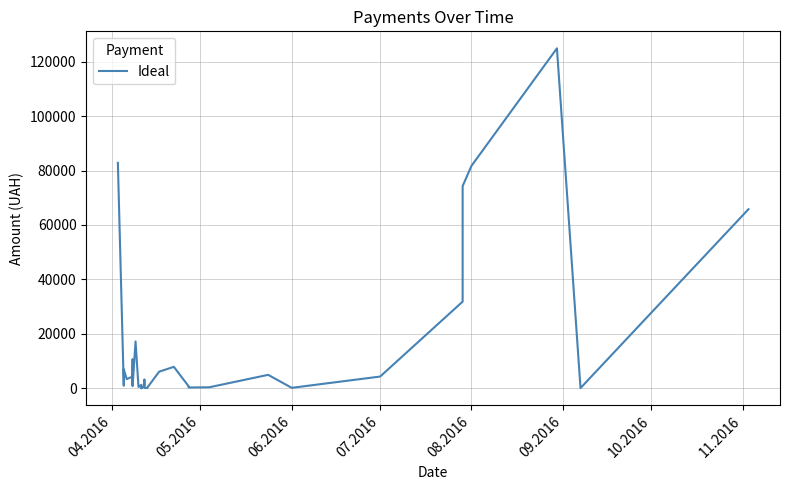

Is this an area chart (filled region under the line)?

No